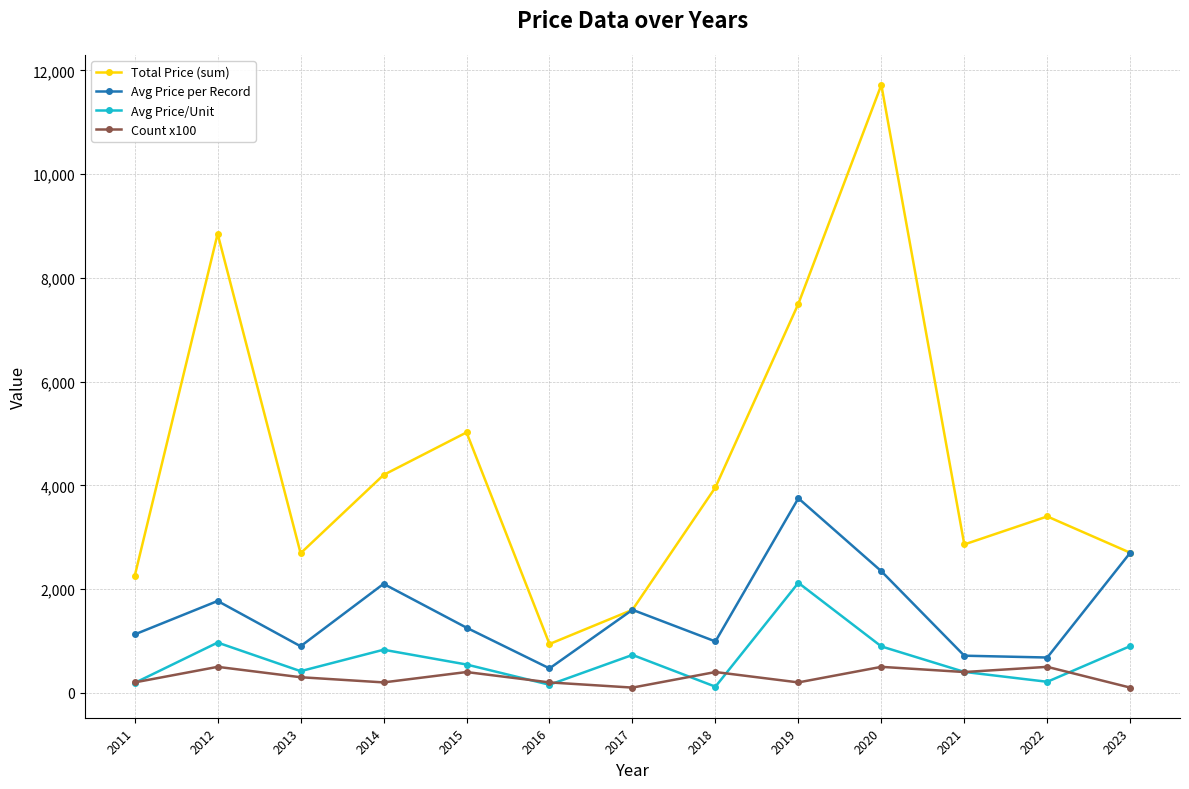

Which series has the largest range (max minus min)?

Total Price (sum)